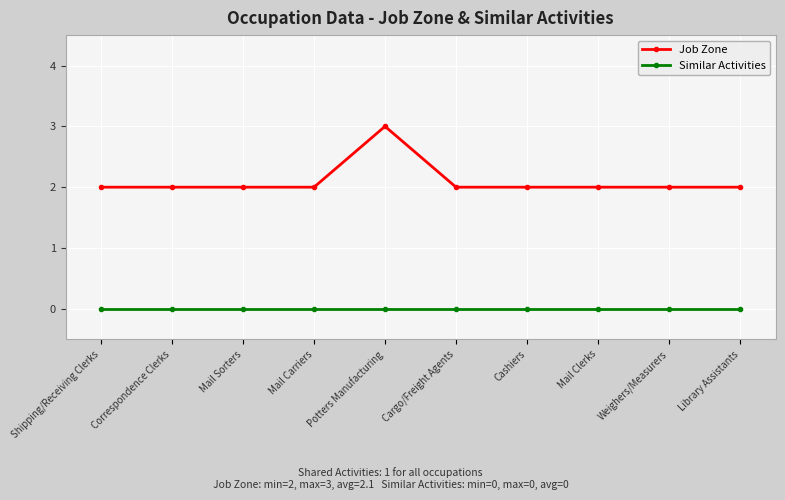

In Job Zone, how many points are higher than both neighbors (excluding endpoints)?

1